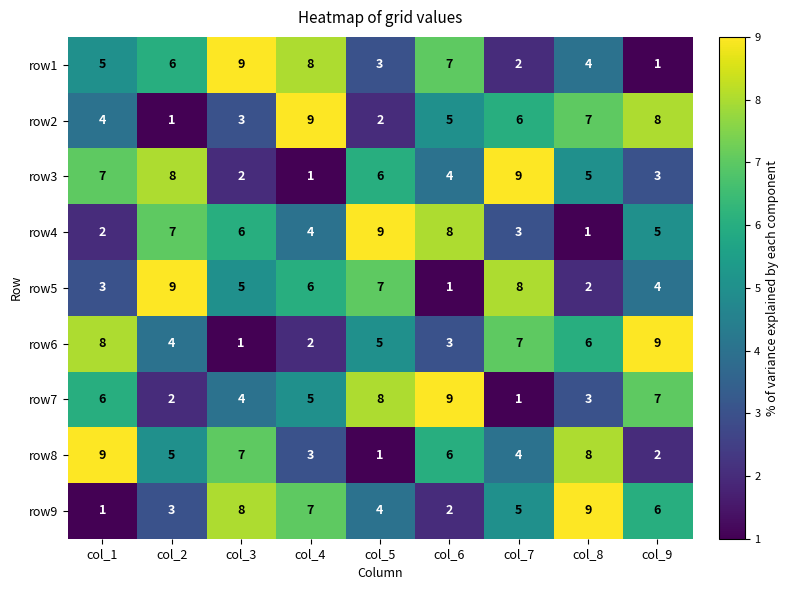

What is the difference between the maximum and minimum values in the row7 series?

8